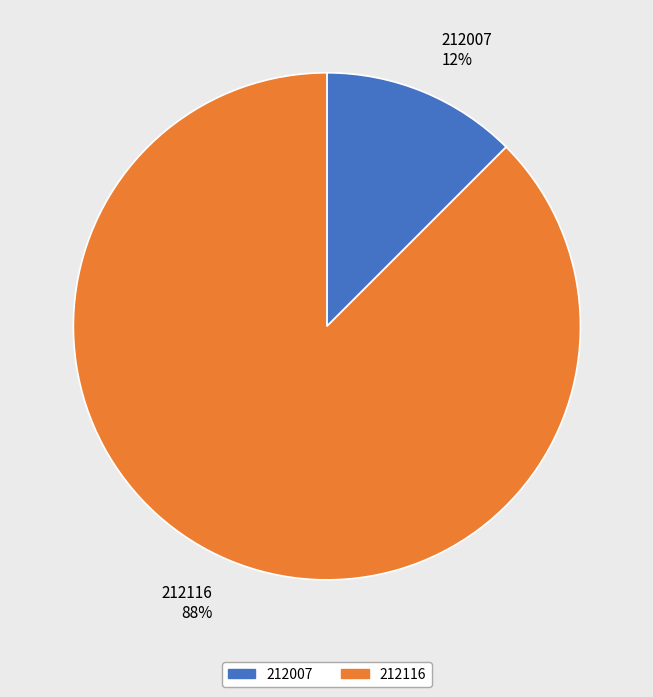

To the nearest percent, what is the average slice percentage?

50%